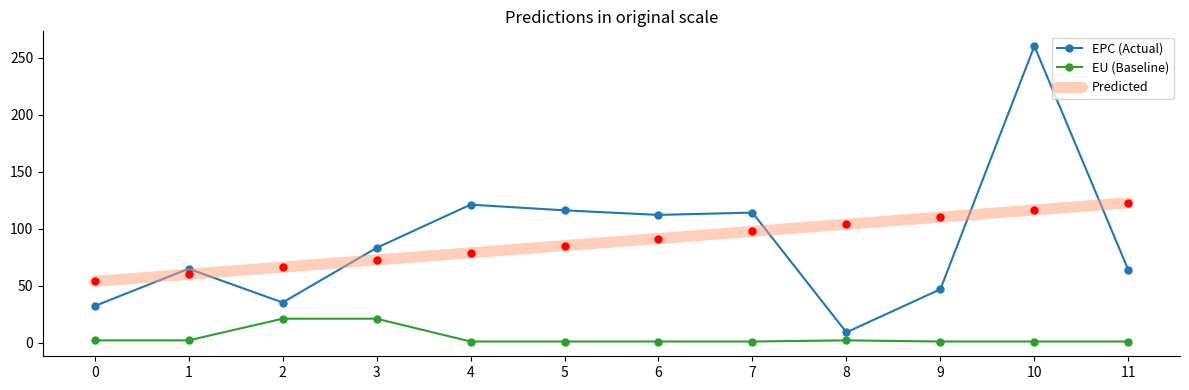

What is the spread (max minus min) of values at 9?

109.1